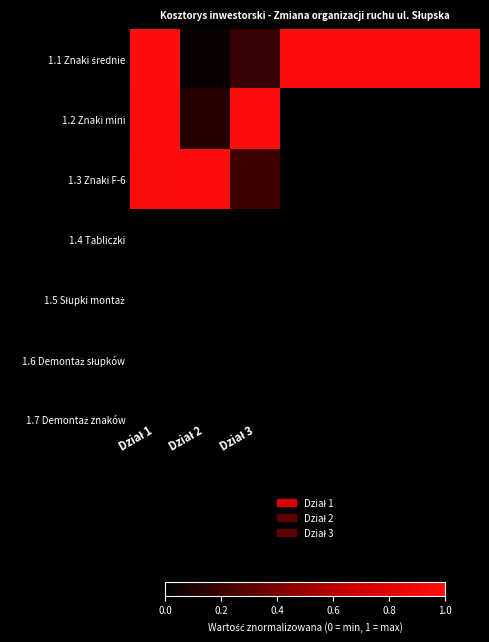

Count the number of data series in this chart.

3